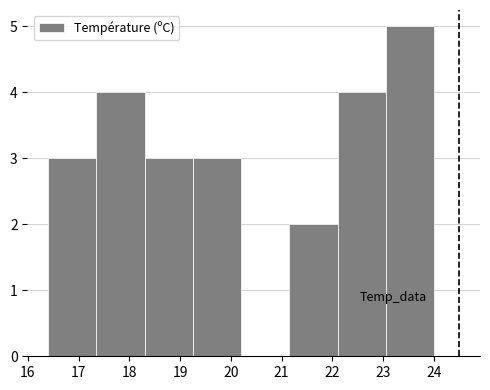

How tall is the bar that spans 16.40 to 17.35 on the x-axis? Neither the bar edges nor the heights are printed on the chart, so give them approximately, as read against the axes.

3